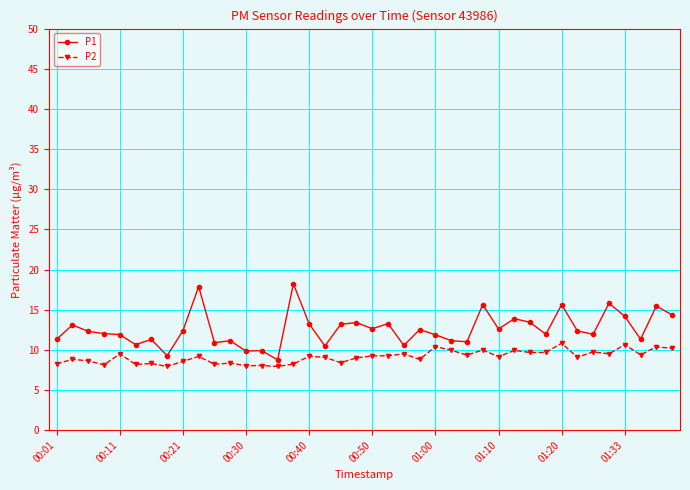

True or false: P2 has more than 2 interior local peaks.

True